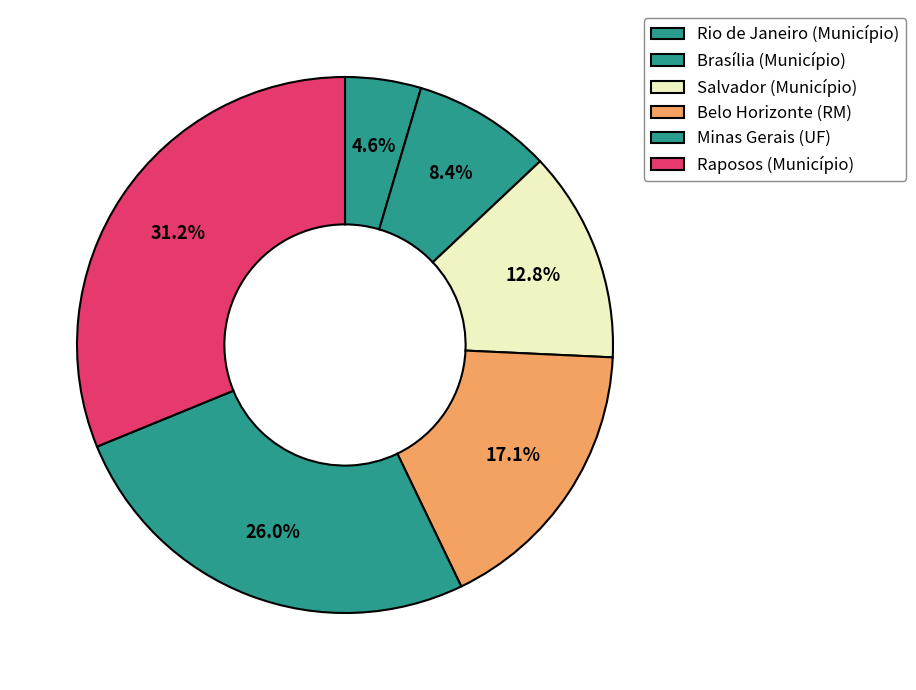

Count the number of slices in the pie.

6